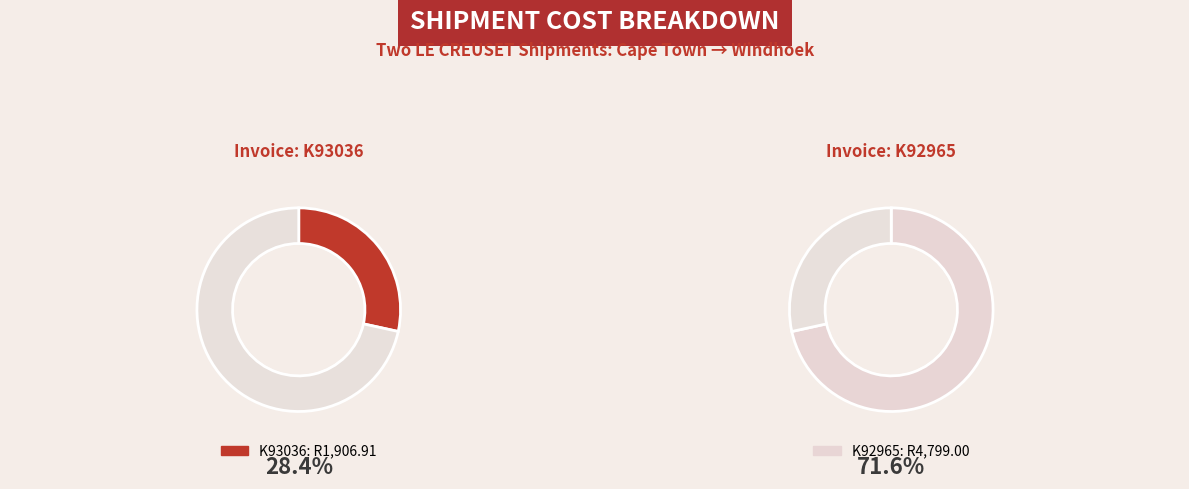

What is the change in value from K93036 to K92965?

+2892.1